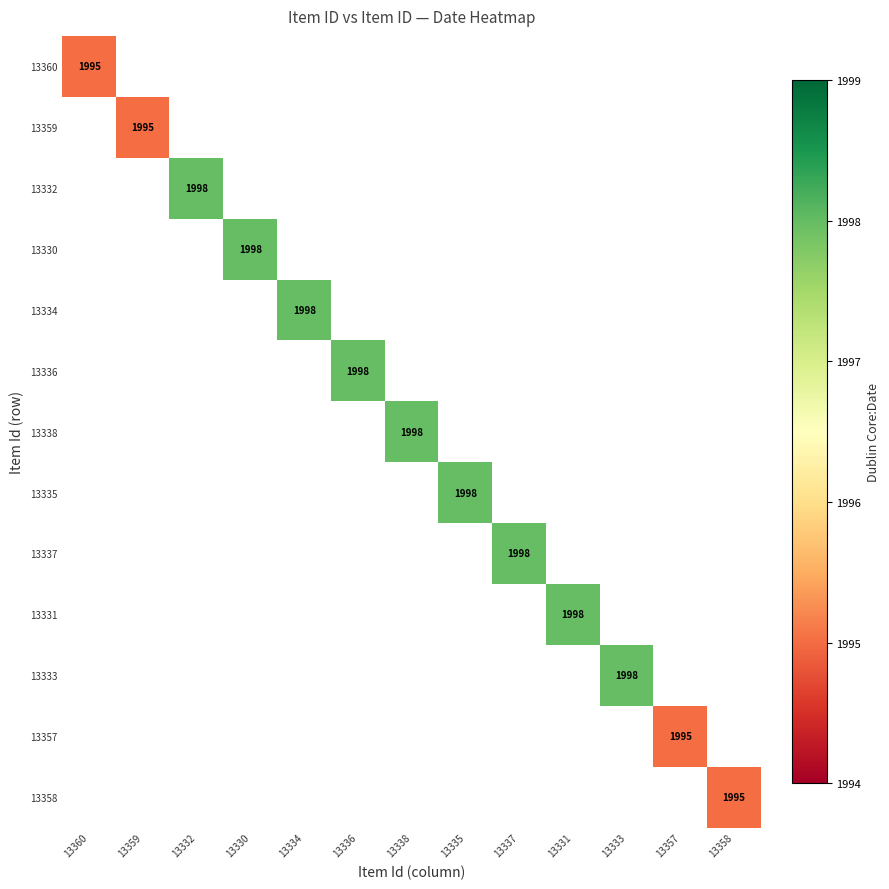

Which category has the lowest value in the 13360 series?

13360